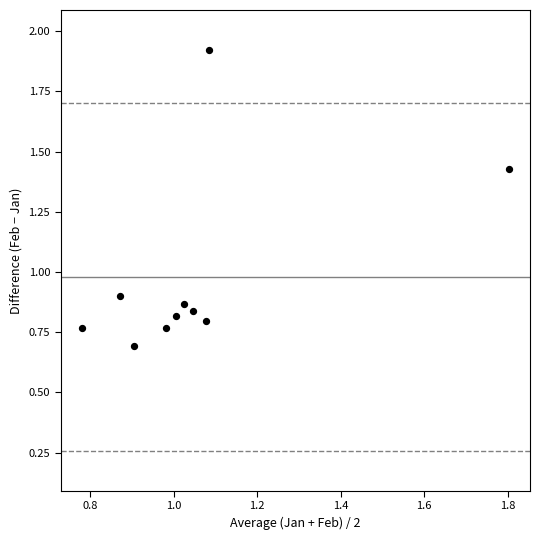

What is the average X value?

1.1